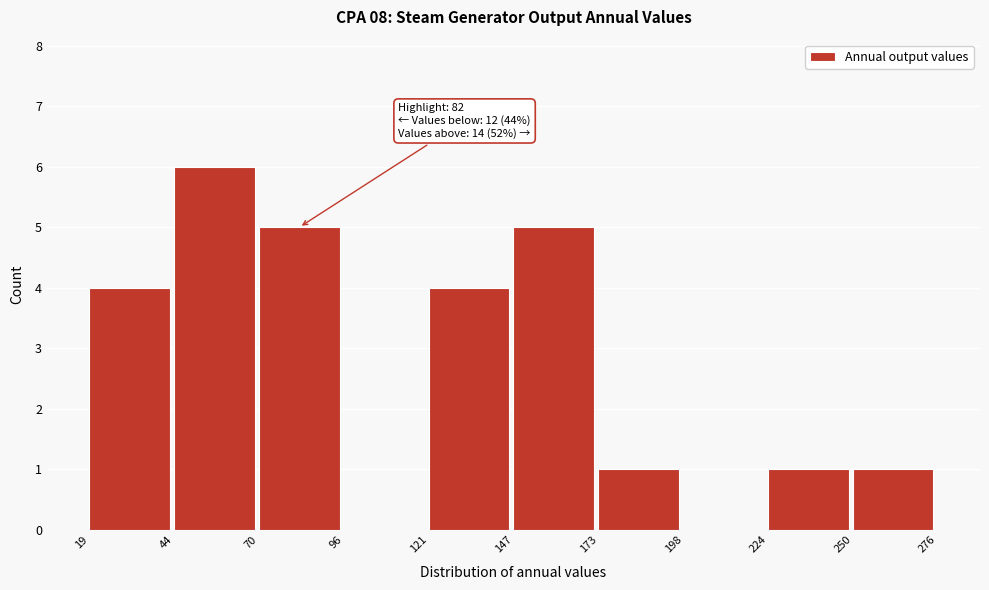

Which range on the x-axis has the tallest bar?

44 to 70